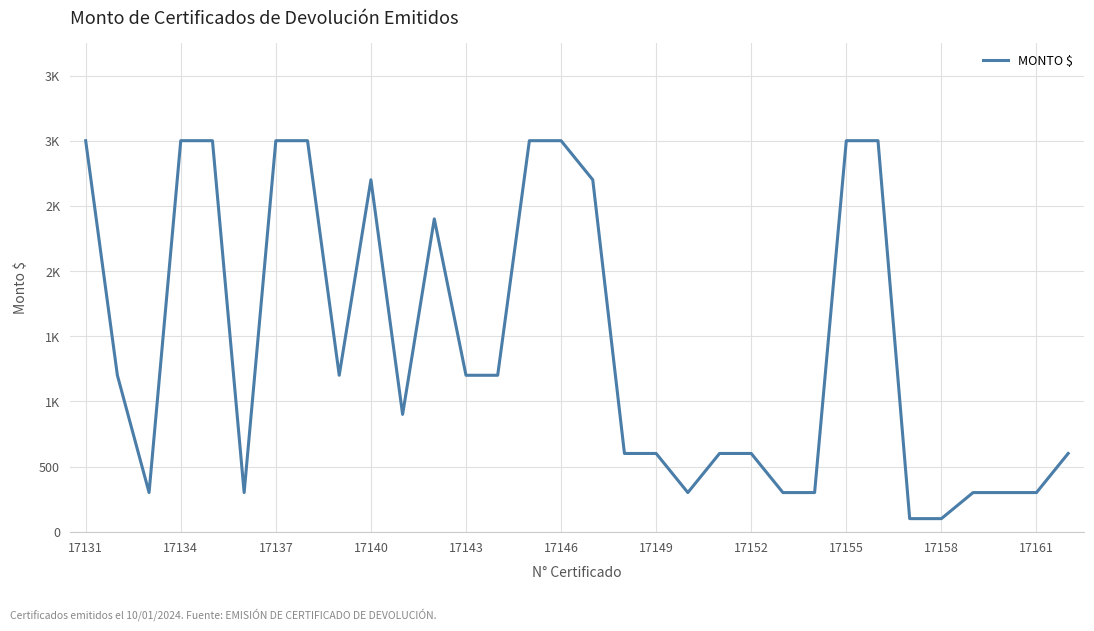

Does the chart have visible grid lines?

Yes